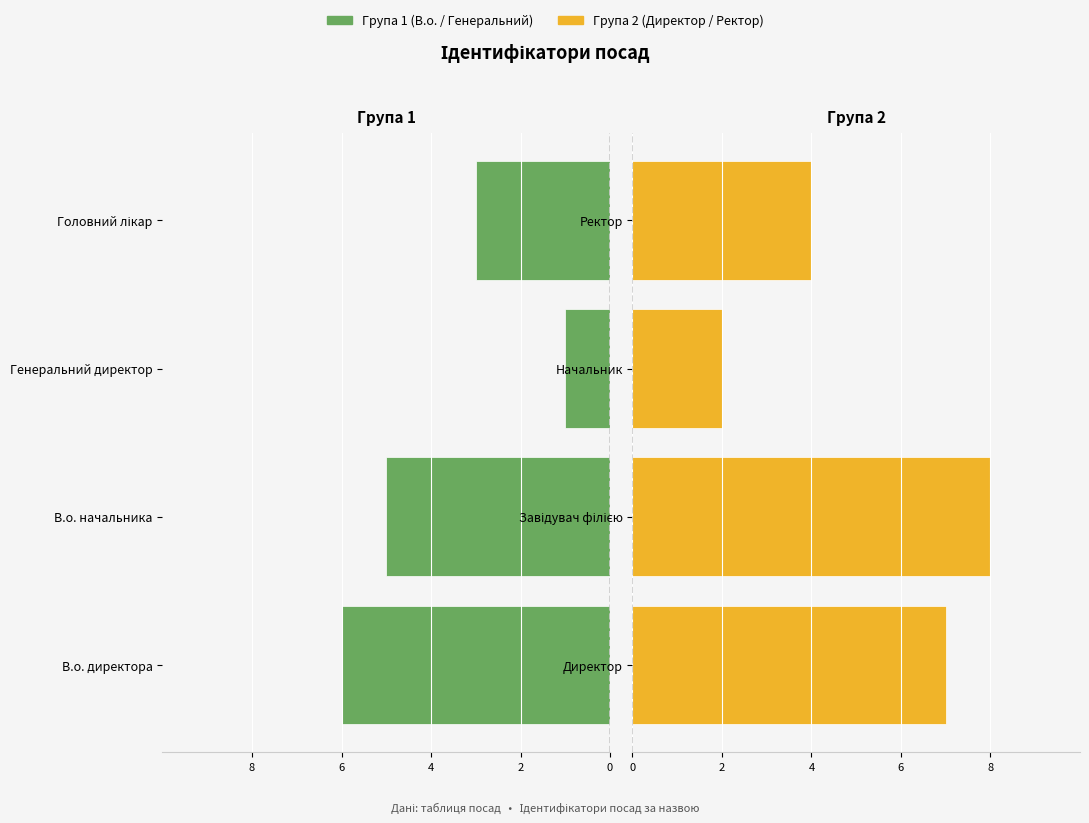

Rank the series by their maximum value, from lowest to highest.

Група 1 (В.о. / Генеральний), Група 2 (Директор / Ректор)